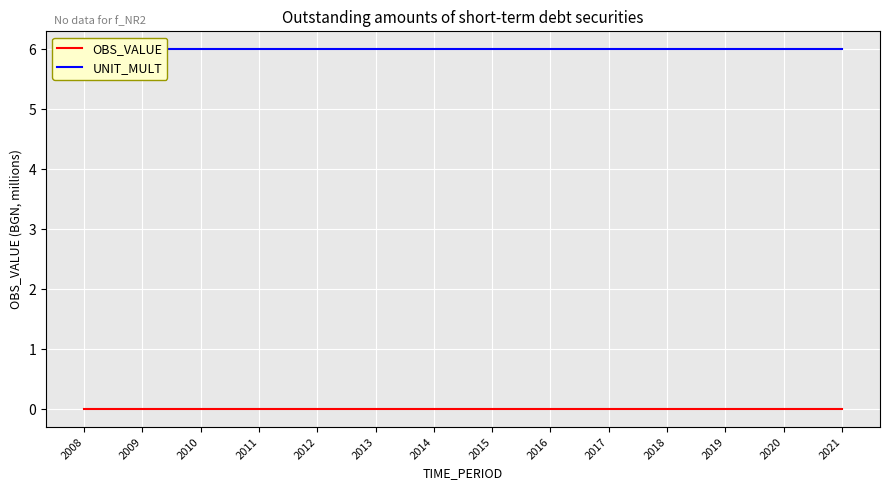

Reading left to right, list all the values displayed in this chart.

OBS_VALUE: 0	0	0	0	0	0	0	0	0	0	0	0	0	0
UNIT_MULT: 6	6	6	6	6	6	6	6	6	6	6	6	6	6